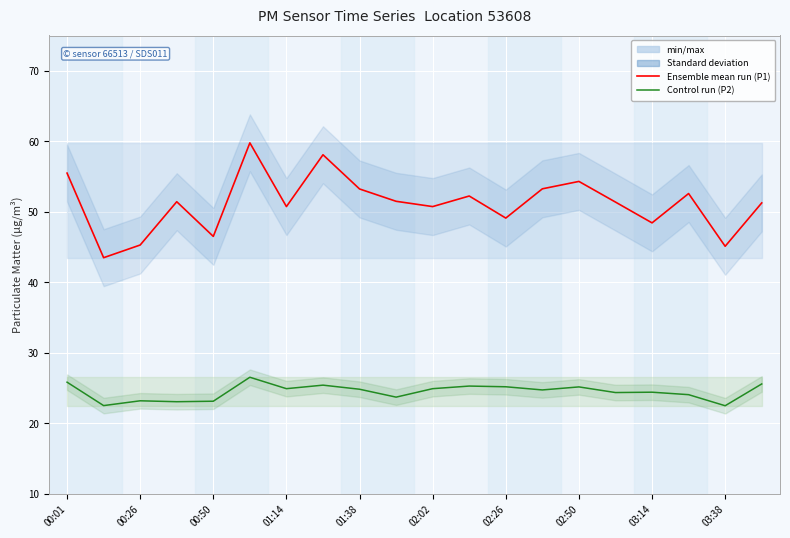

What is the difference between the maximum and second lowest values in the P2 (control run) series?

4.0